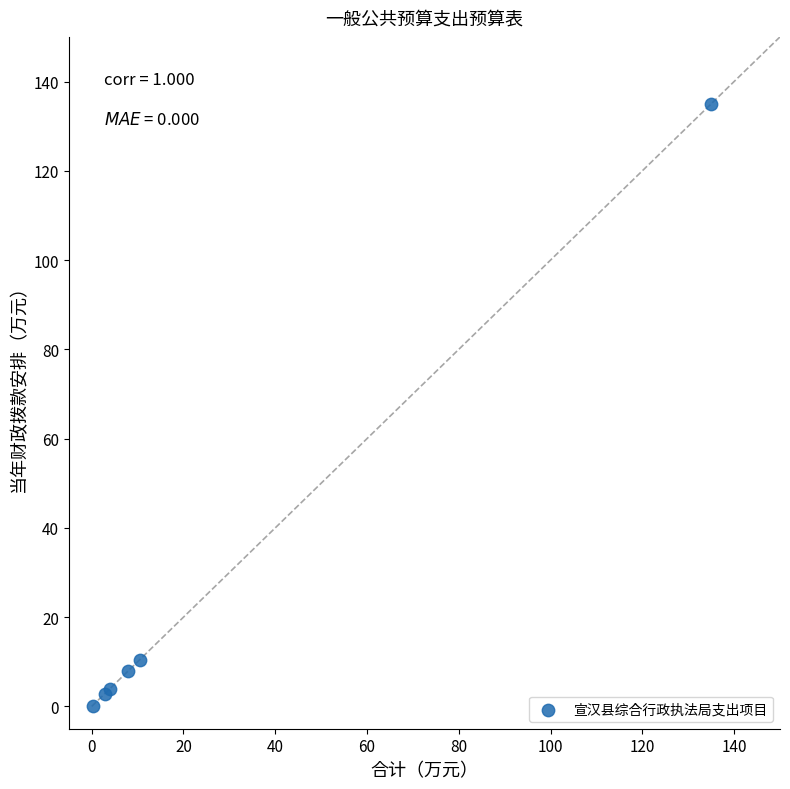

What Y value in the scatter plot is closest to 67?

10.5